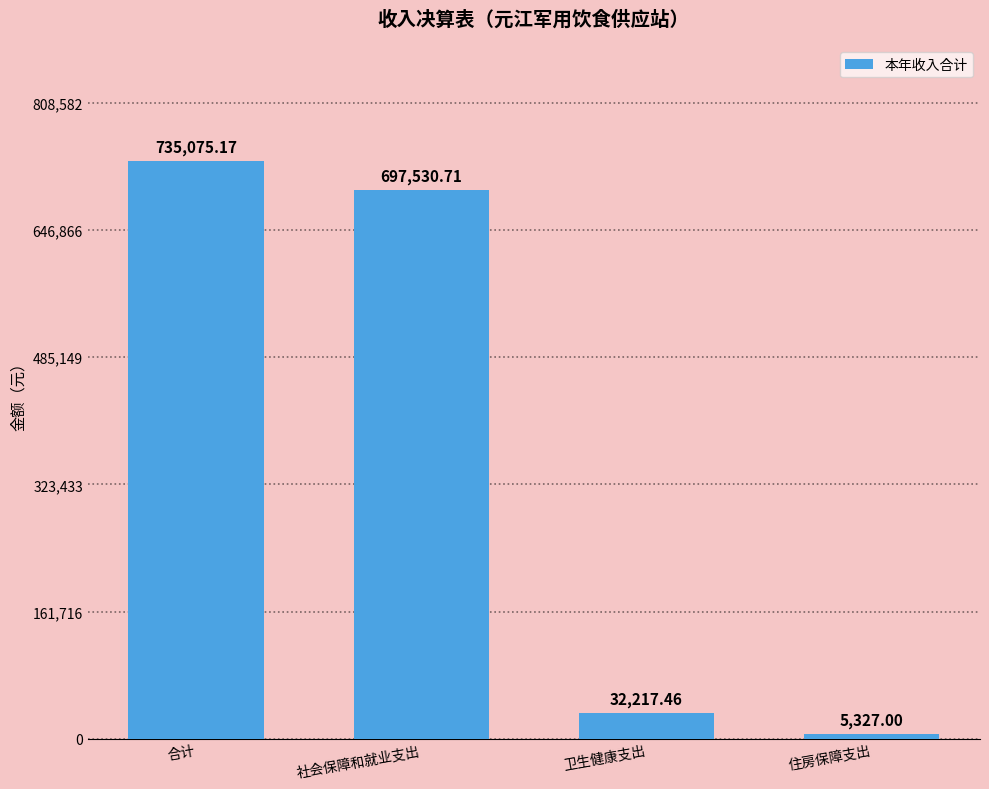

What is the average value?

367537.6